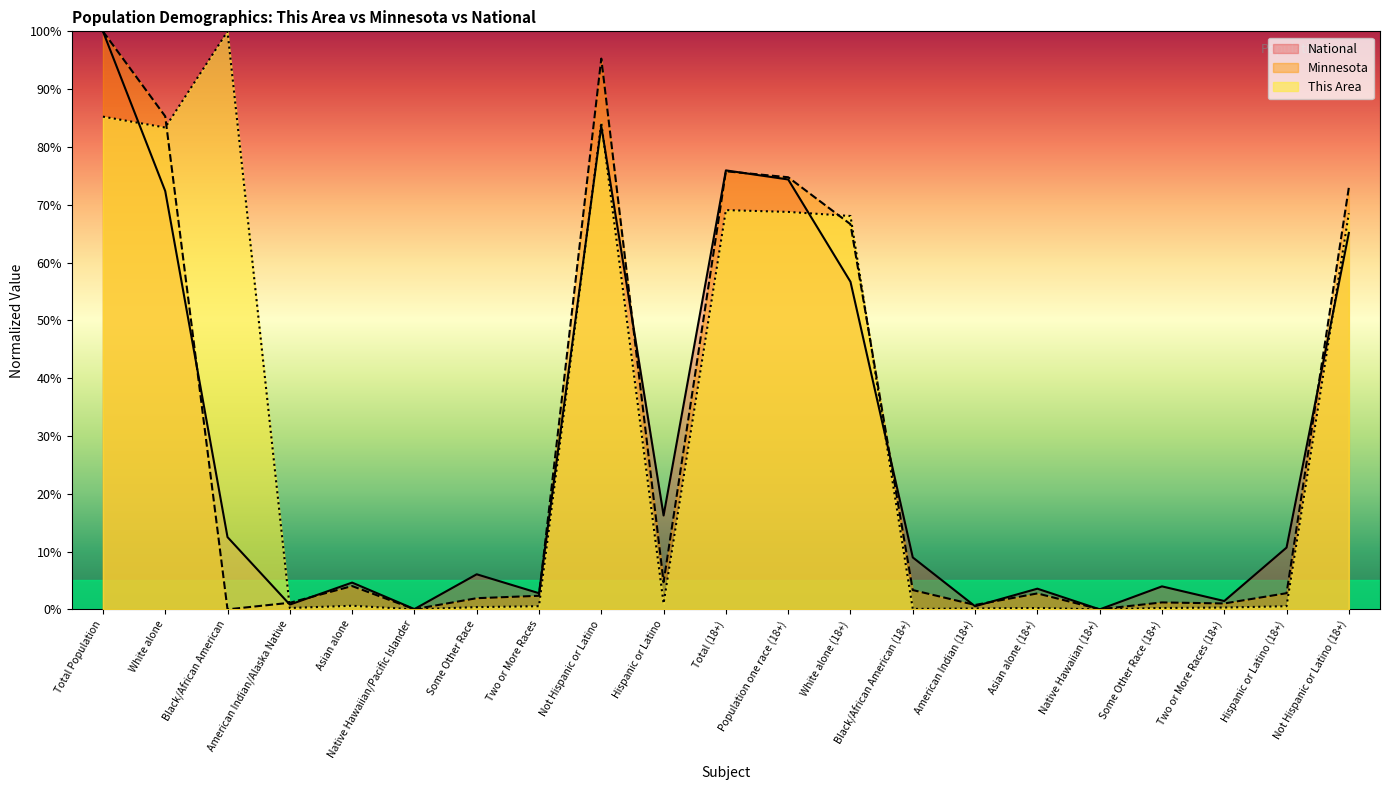

What is the label of the 18th point from the right?

American Indian/Alaska Native